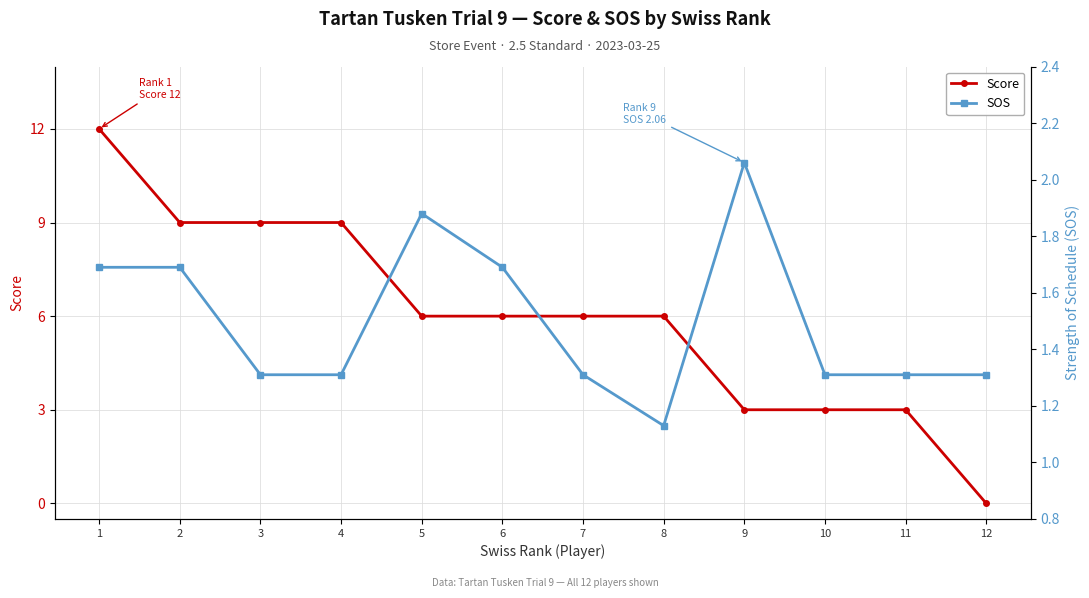

Between 1 and 7, which is larger?

1